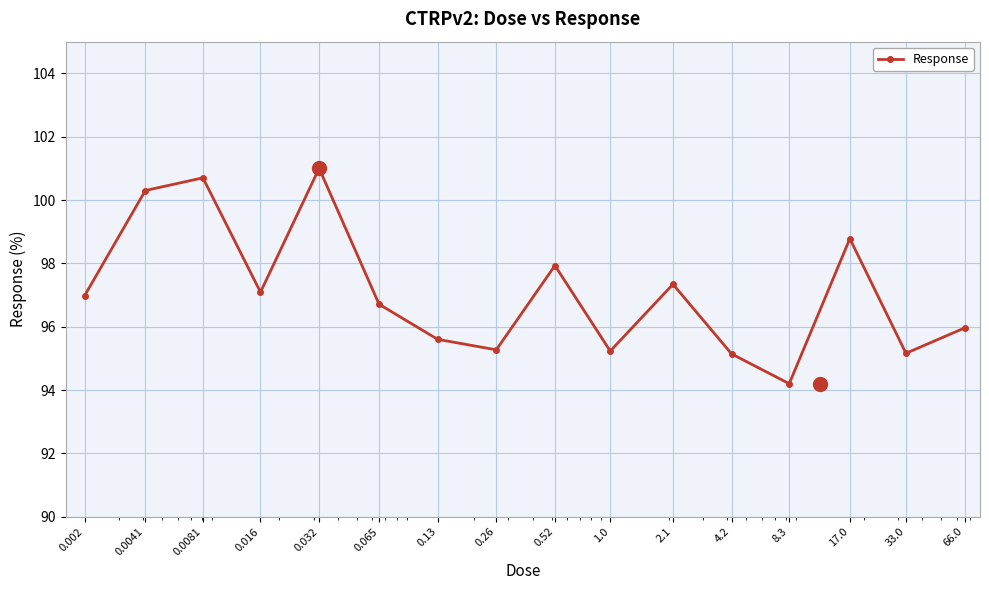

How many points are higher than both their immediate neighbors (excluding endpoints)?

5